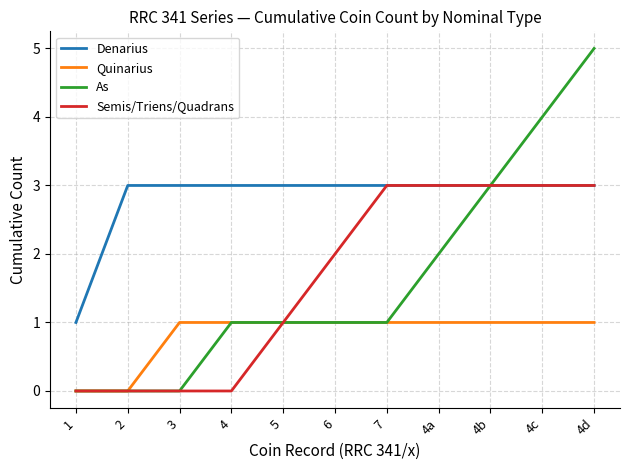

What is the highest value of the Denarius series?

3